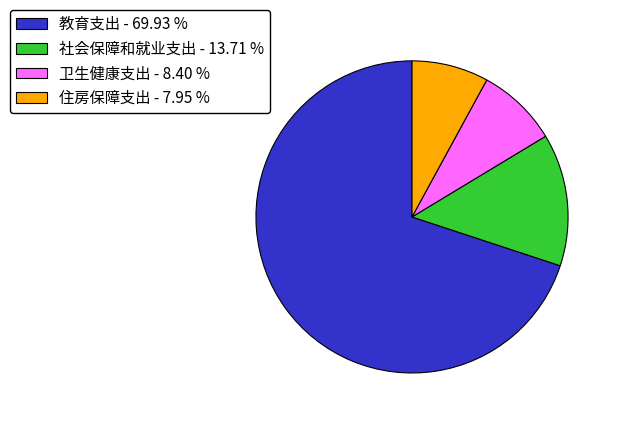

Count the number of slices in the pie.

4